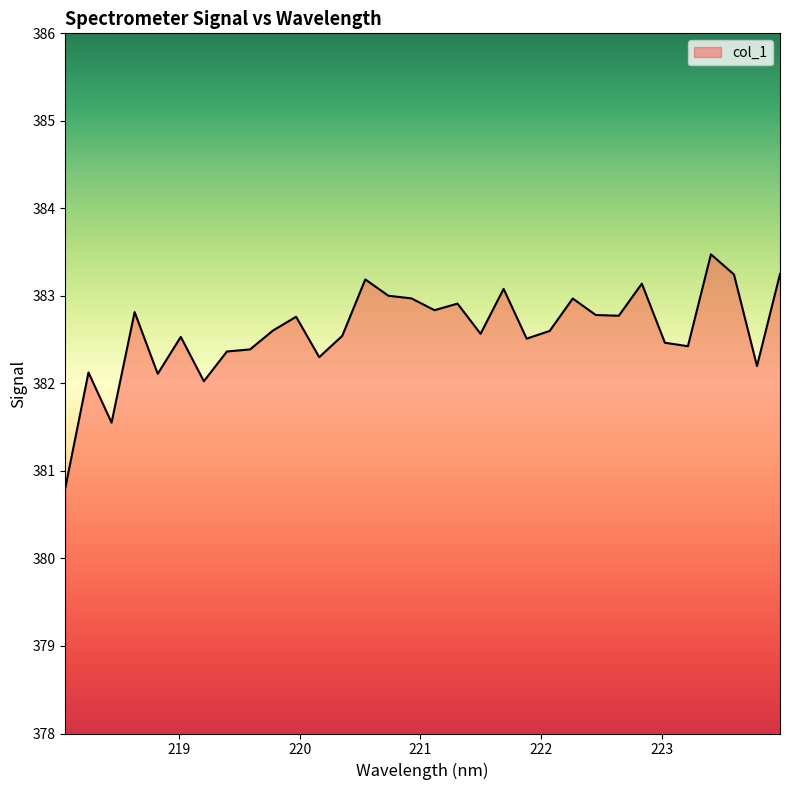

What is the maximum value shown in the chart?

383.5